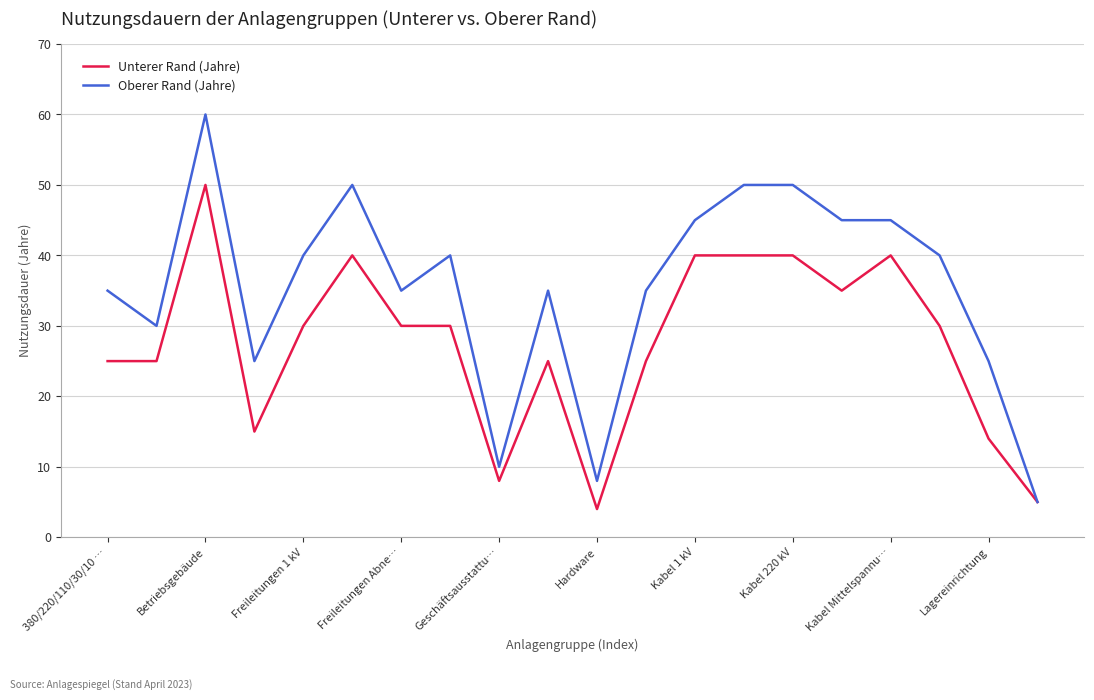

Rank the series by their average value, from lowest to highest.

Unterer Rand (Jahre), Oberer Rand (Jahre)